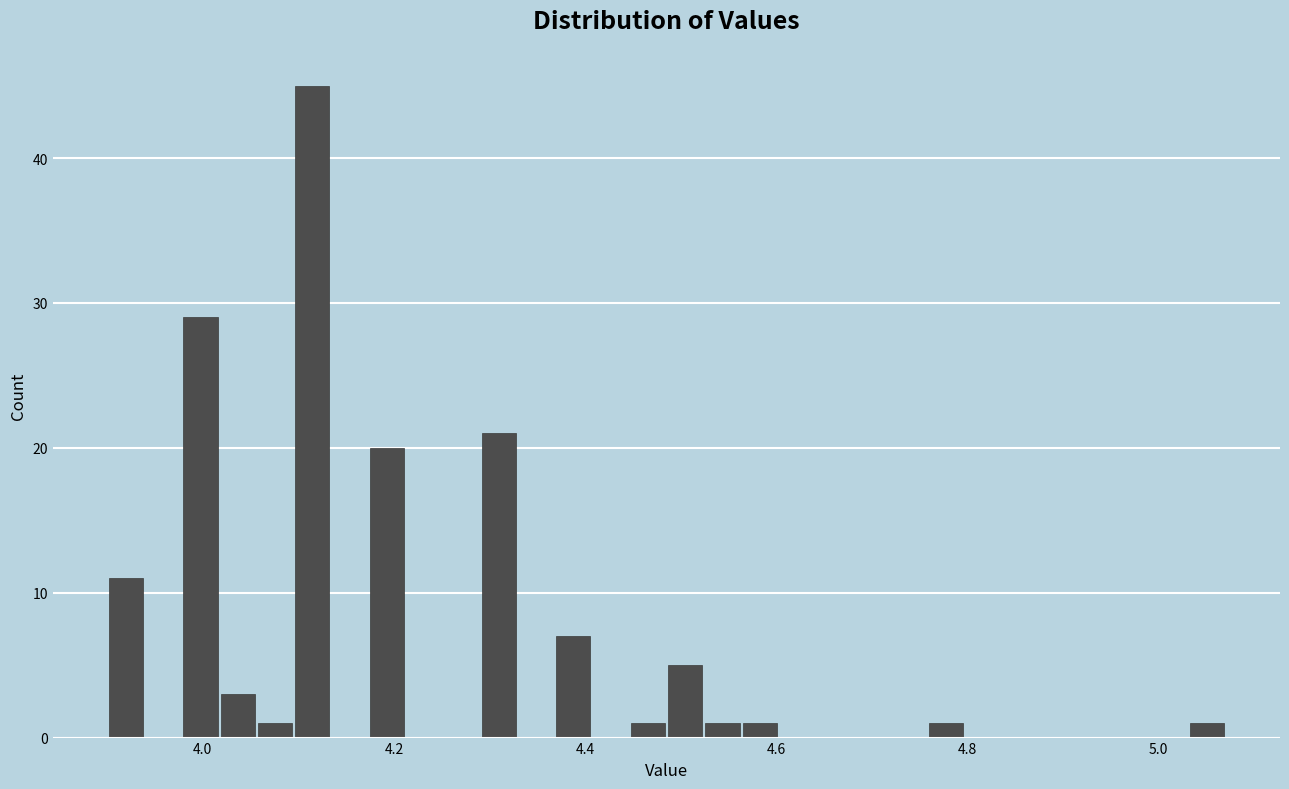

Read against the x-axis, roughly where is the centre of the tallest bar?

4.12